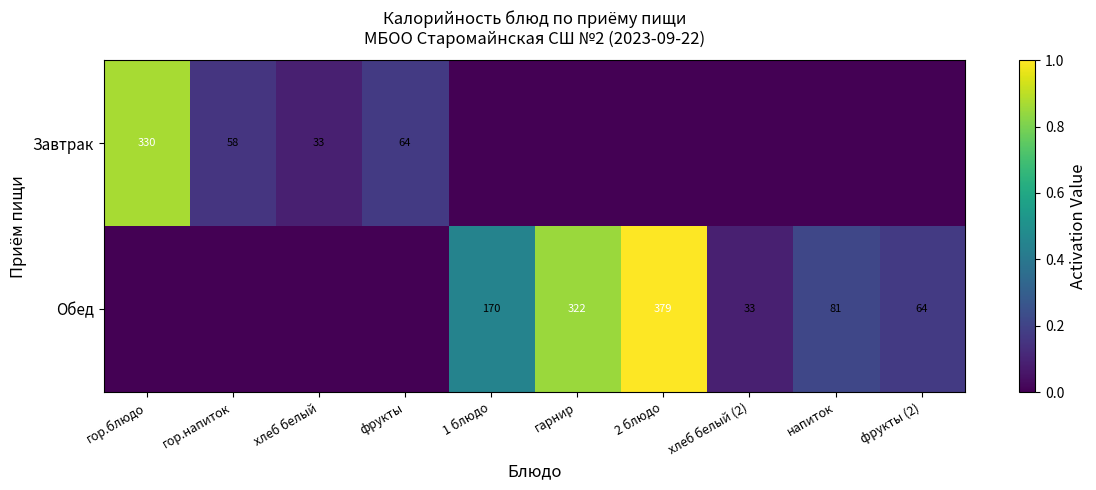

Where is Обед nearest to the value 0?

гор.блюдо